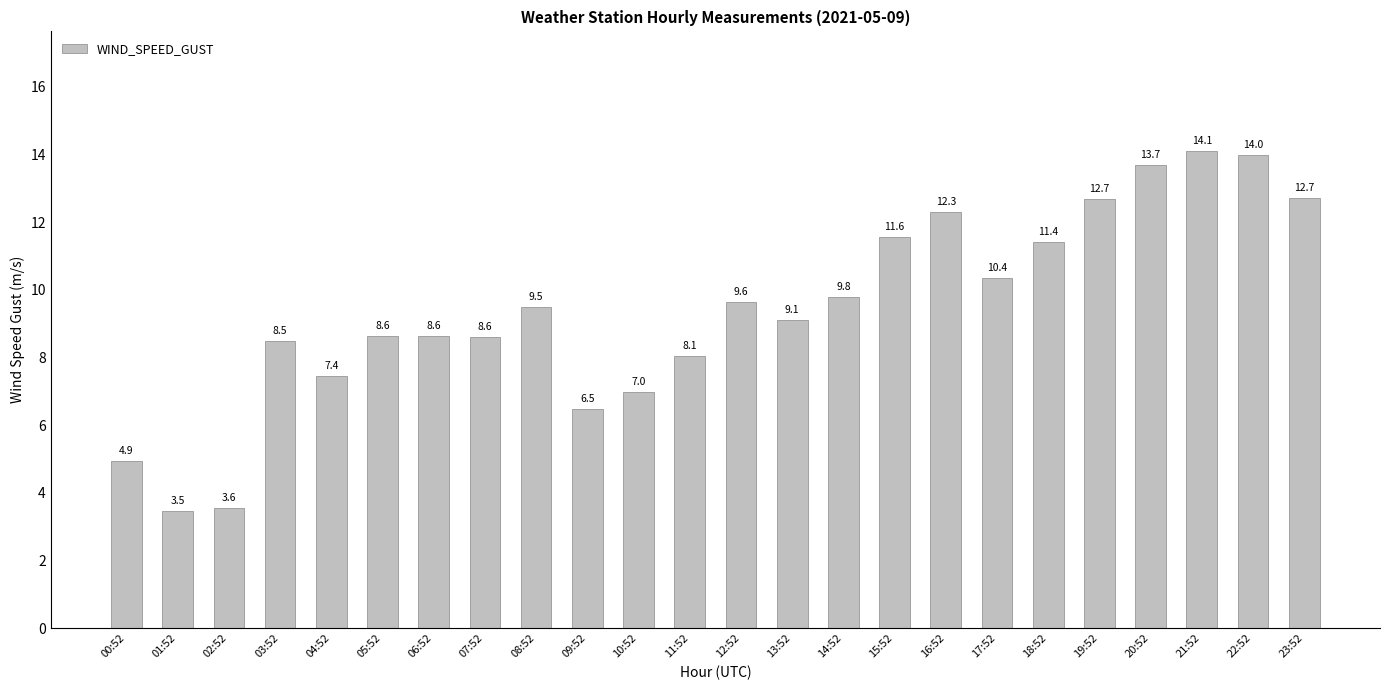

Reading left to right, transcribe all the data shown in this chart.

4.9	3.5	3.6	8.5	7.4	8.6	8.6	8.6	9.5	6.5	7.0	8.1	9.6	9.1	9.8	11.6	12.3	10.4	11.4	12.7	13.7	14.1	14.0	12.7